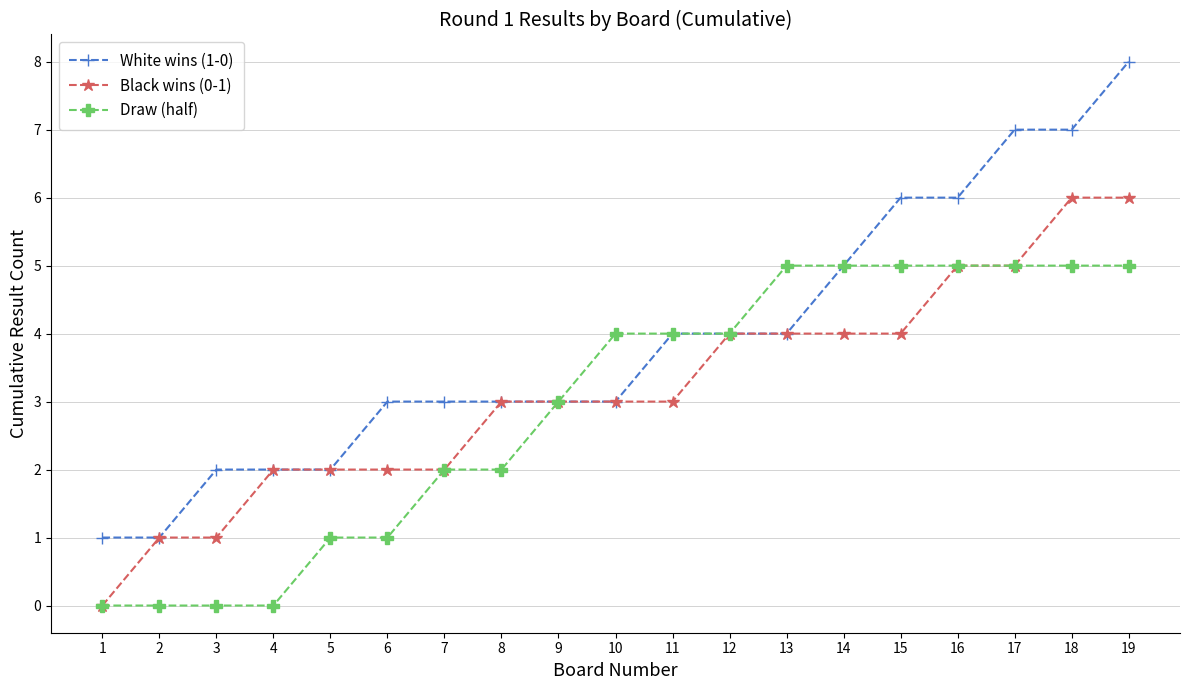

Which series changed the most between 7 and 17?

White wins (1-0)